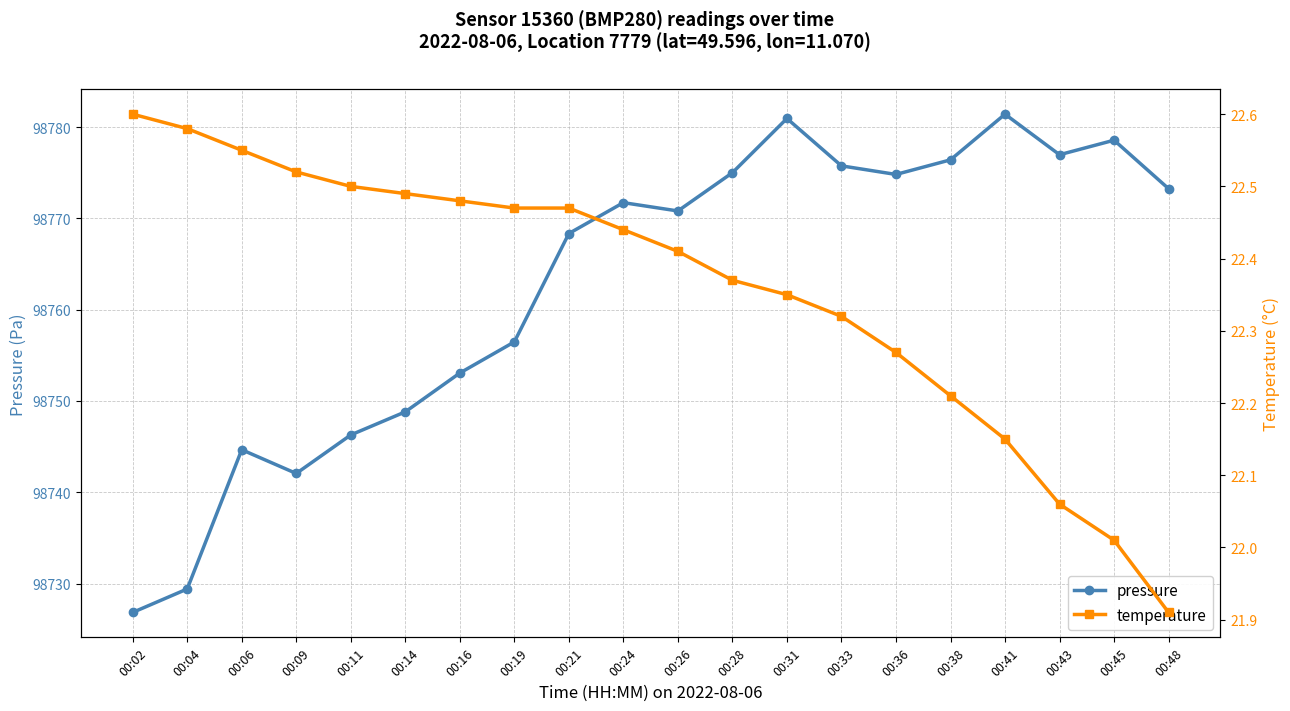

At 00:06, list the series in order from smallest to largest.

temperature, pressure